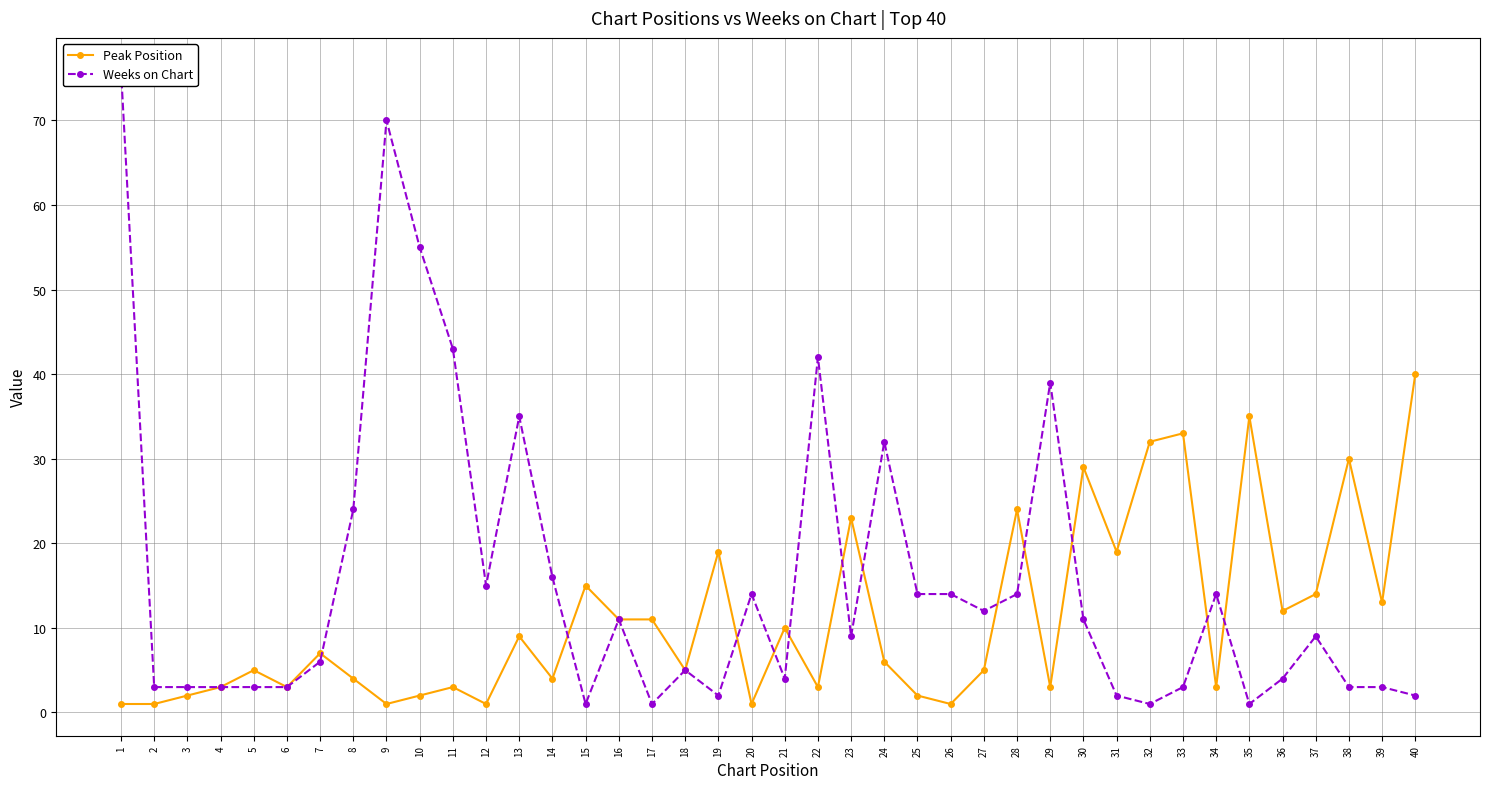

At which category is the sum across all series the highest?

1